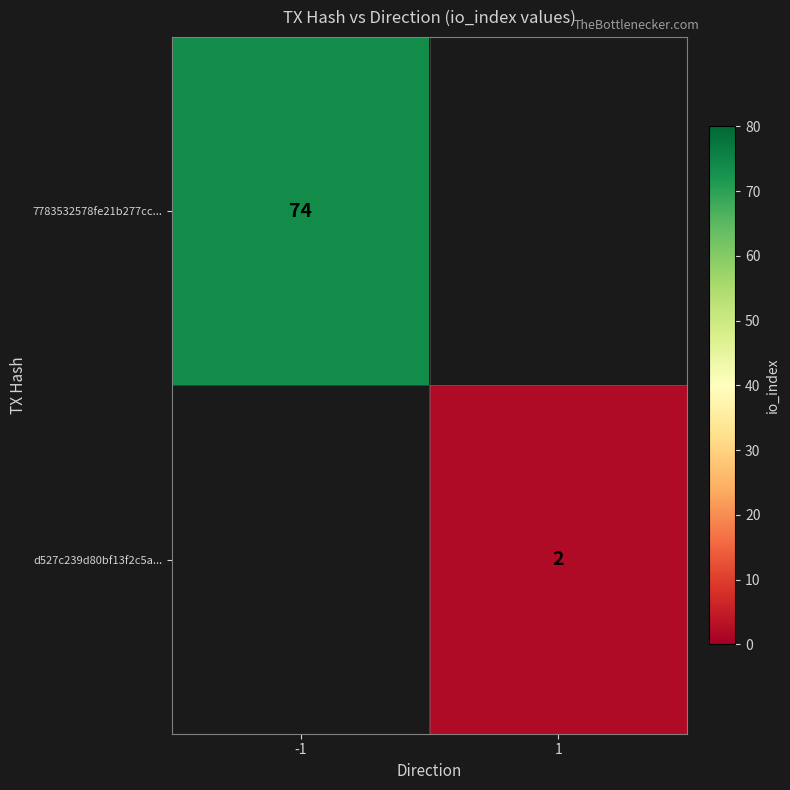

At how many categories does at least one series exceed 34?

1